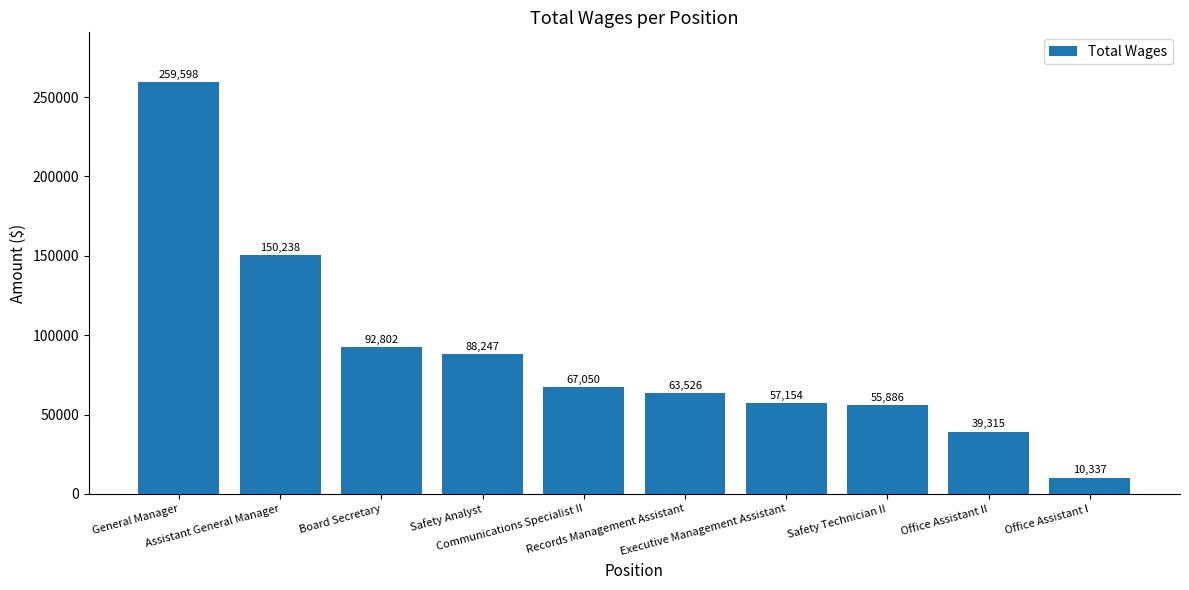

What position from the right is Office Assistant II?

2